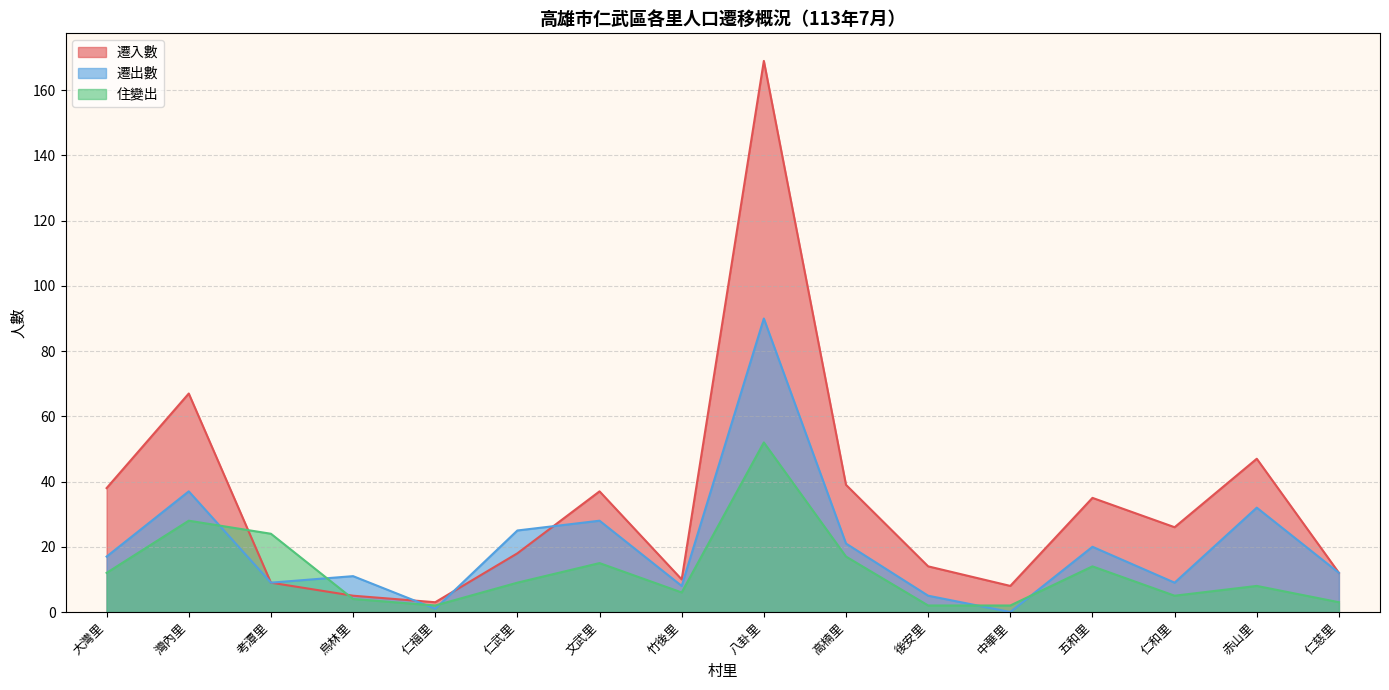

Reading left to right, what are all the values shown in this chart?

遷入數: 38	67	9	5	3	18	37	10	169	39	14	8	35	26	47	12
遷出數: 17	37	9	11	1	25	28	8	90	21	5	0	20	9	32	12
住變出: 12	28	24	4	2	9	15	6	52	17	2	2	14	5	8	3